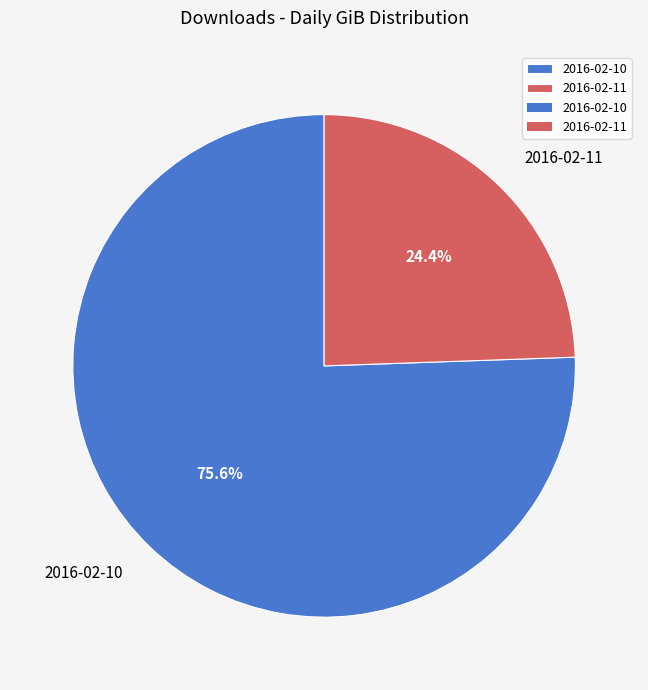

Does 2016-02-11 represent more than half of the total?

No